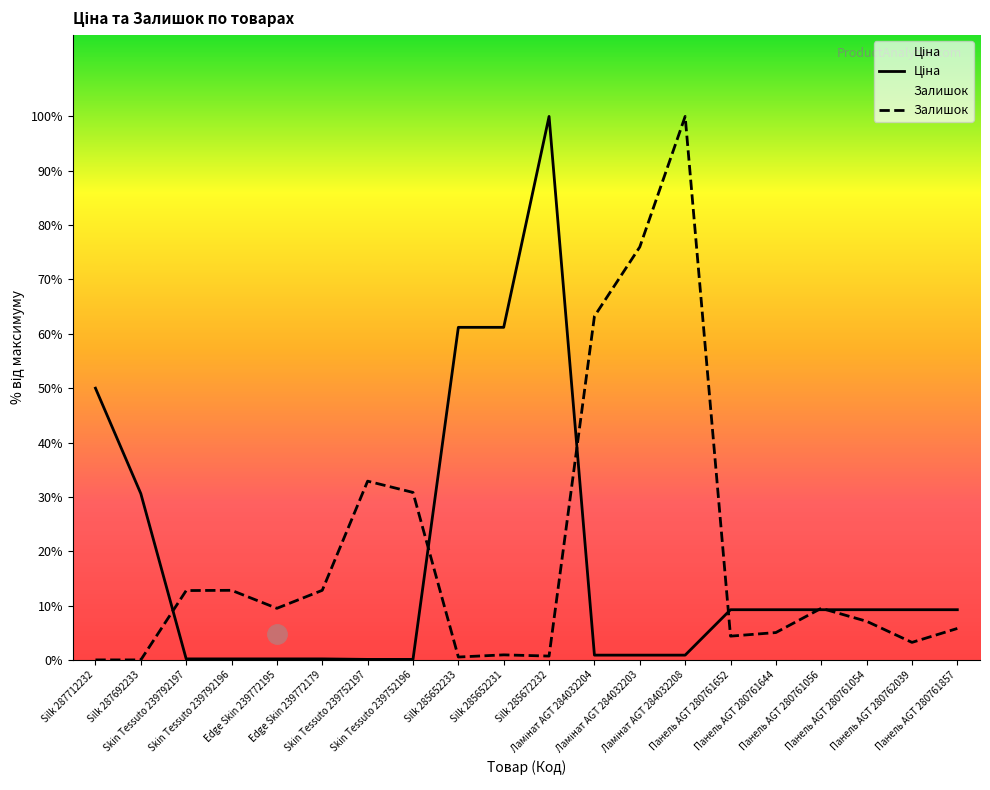

Which series changed the most between Silk 287712232 and Skin Tessuto 239792197?

Ціна